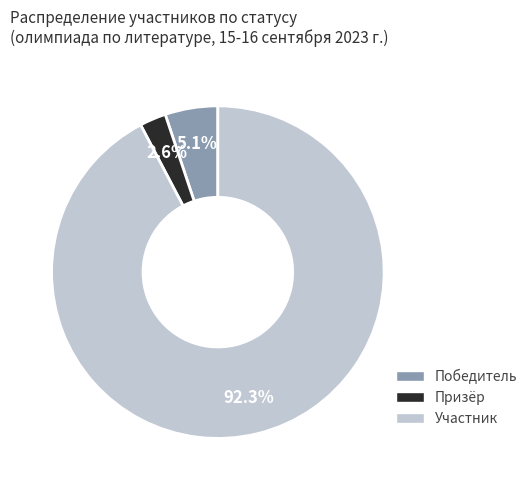

Rank the categories by value from highest to lowest.

Участник, Победитель, Призёр